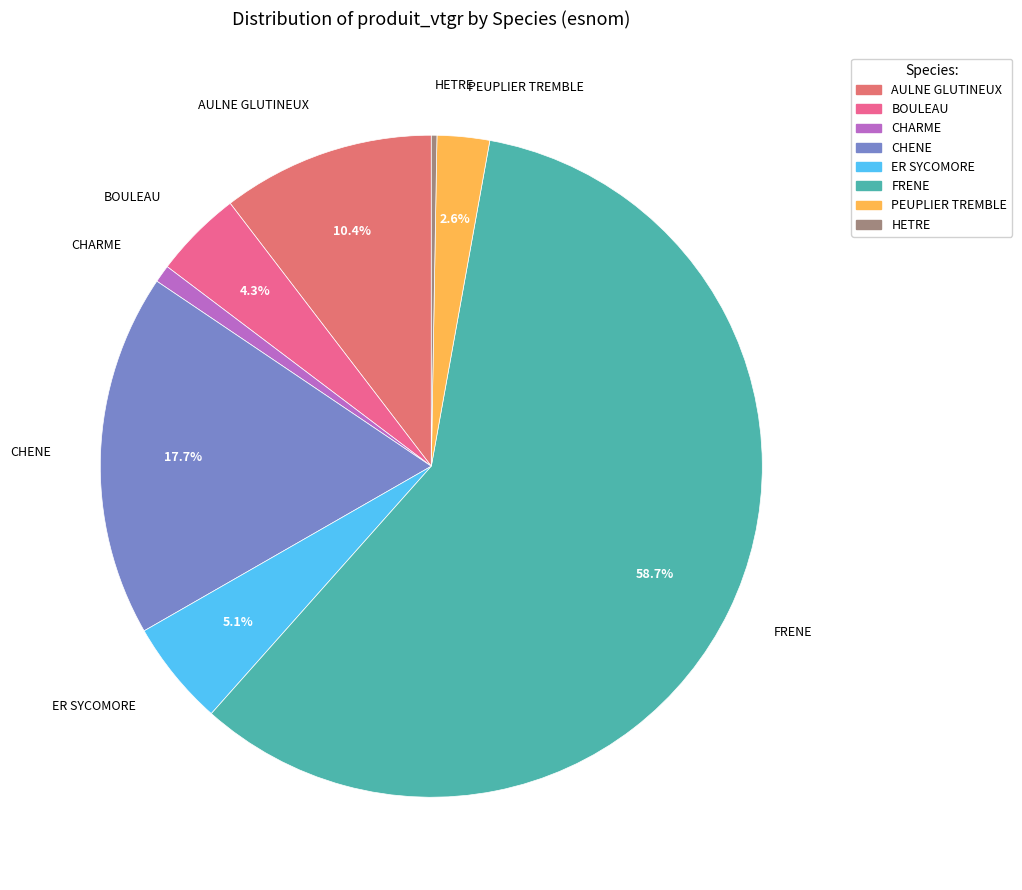

Is AULNE GLUTINEUX the majority of the pie?

No